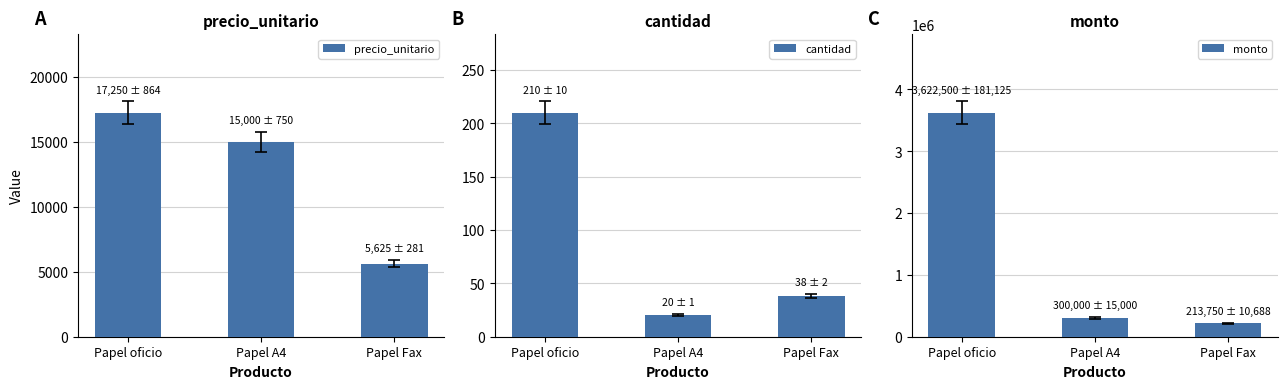

What is the spread (max minus min) of values at Papel oficio?

3622290